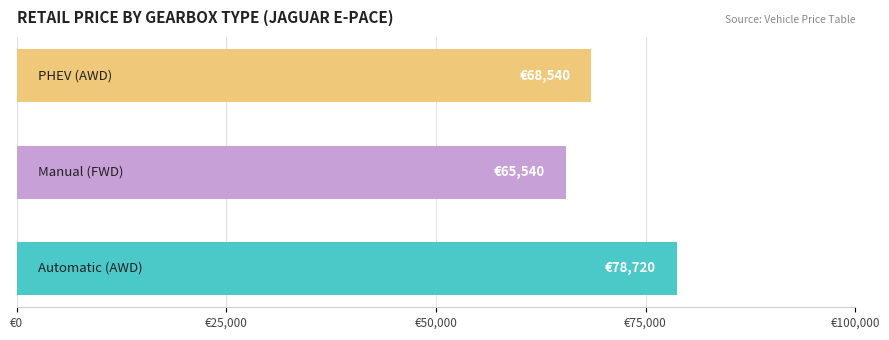

Are the bars horizontal?

Yes